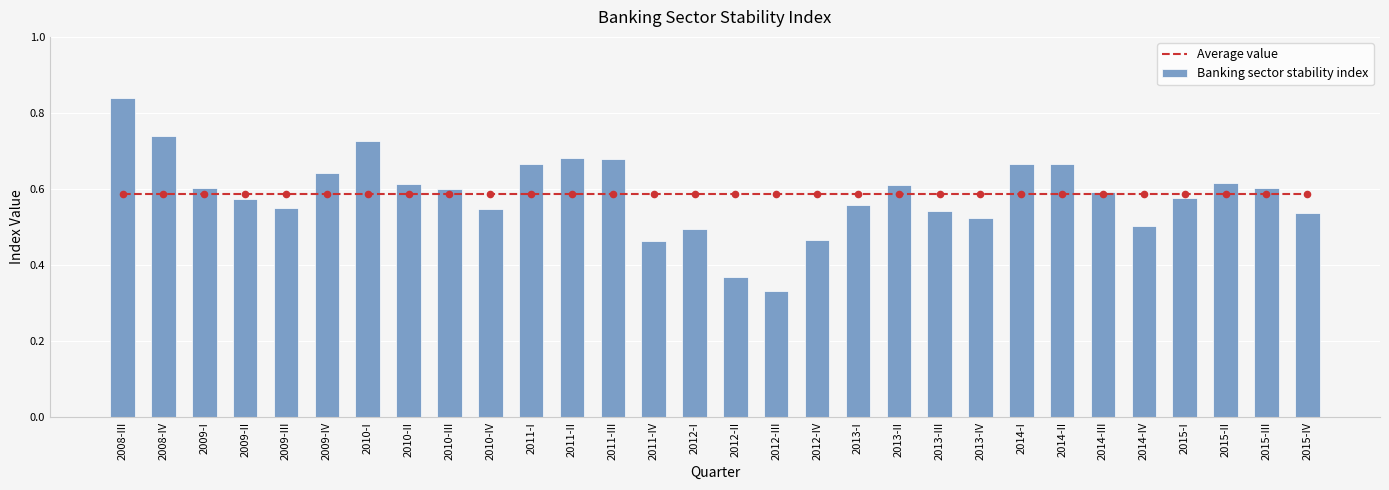

At how many categories does at least one series exceed 0?

30